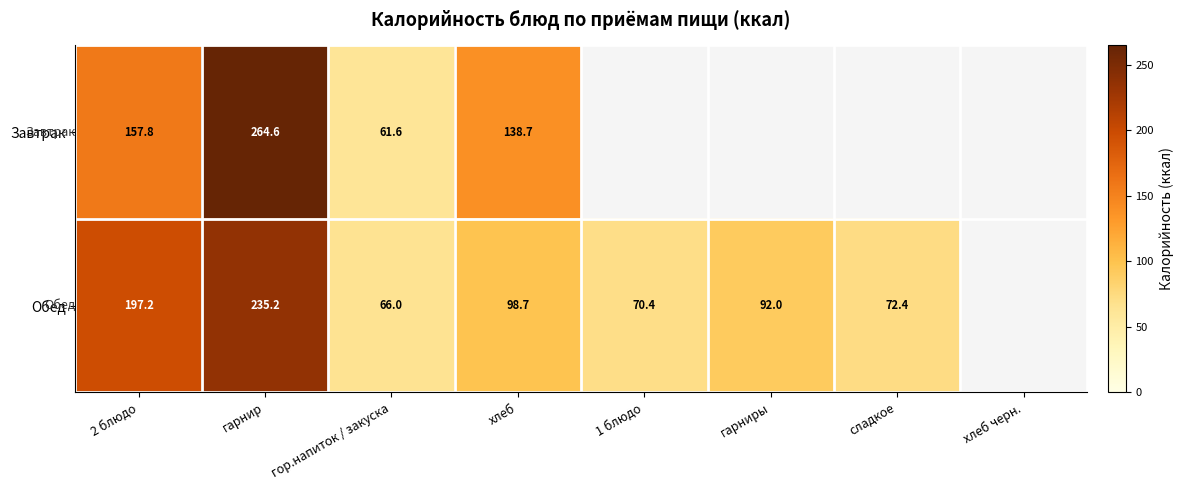

The value of Обед at сладкое is 72.4. True or false?

True